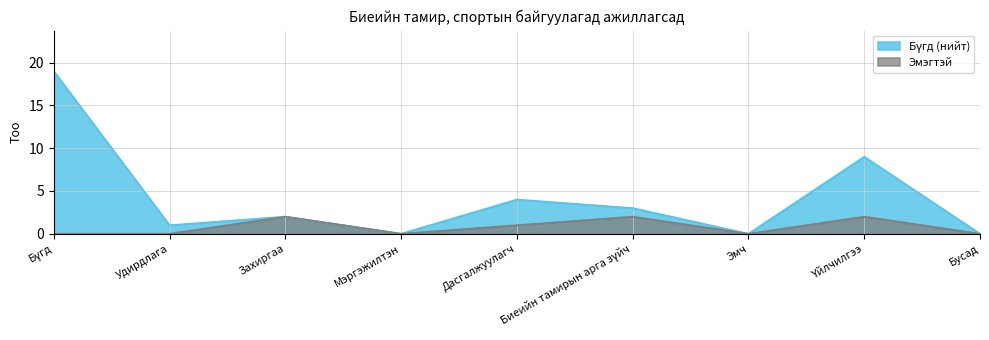

What is the average value of the Бүгд (нийт) series?

4